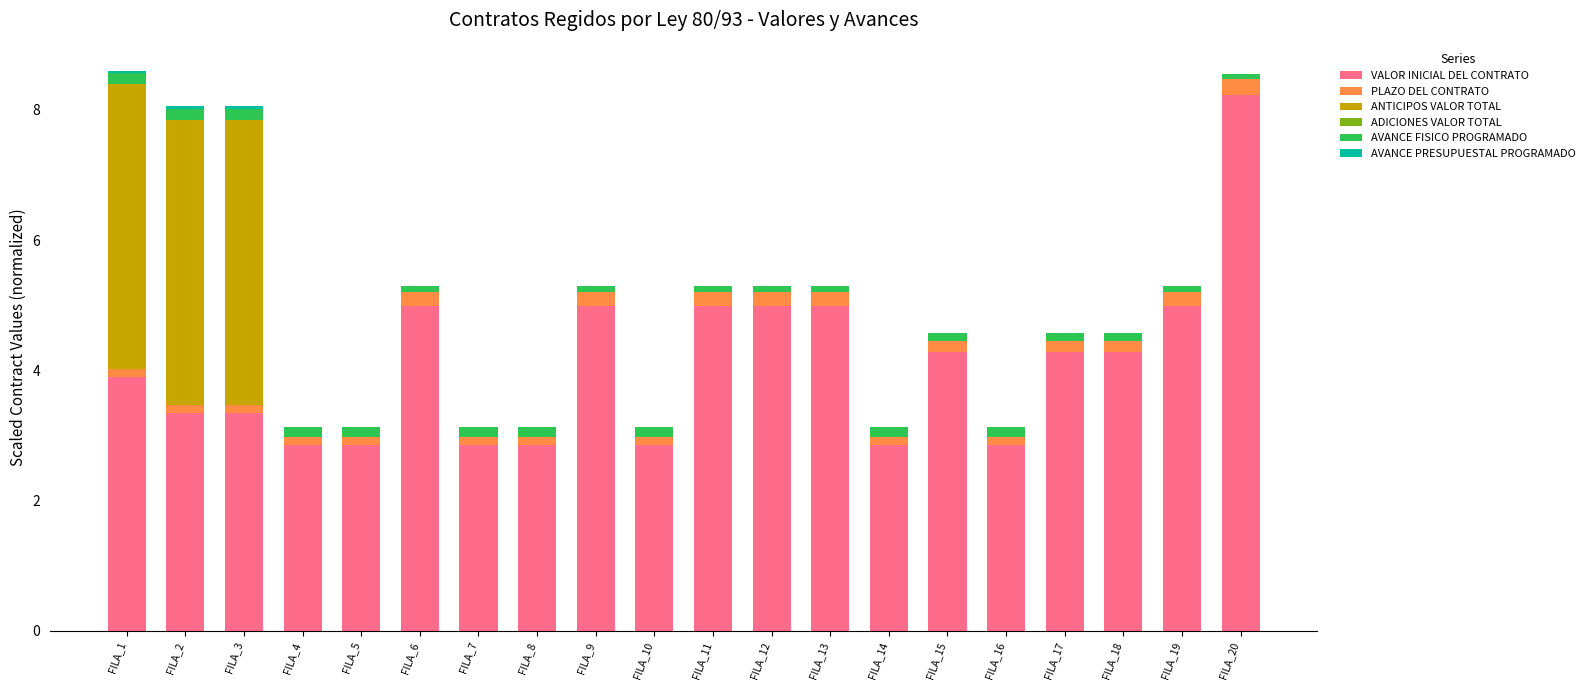

At which label does VALOR INICIAL DEL CONTRATO reach its peak?

FILA_20